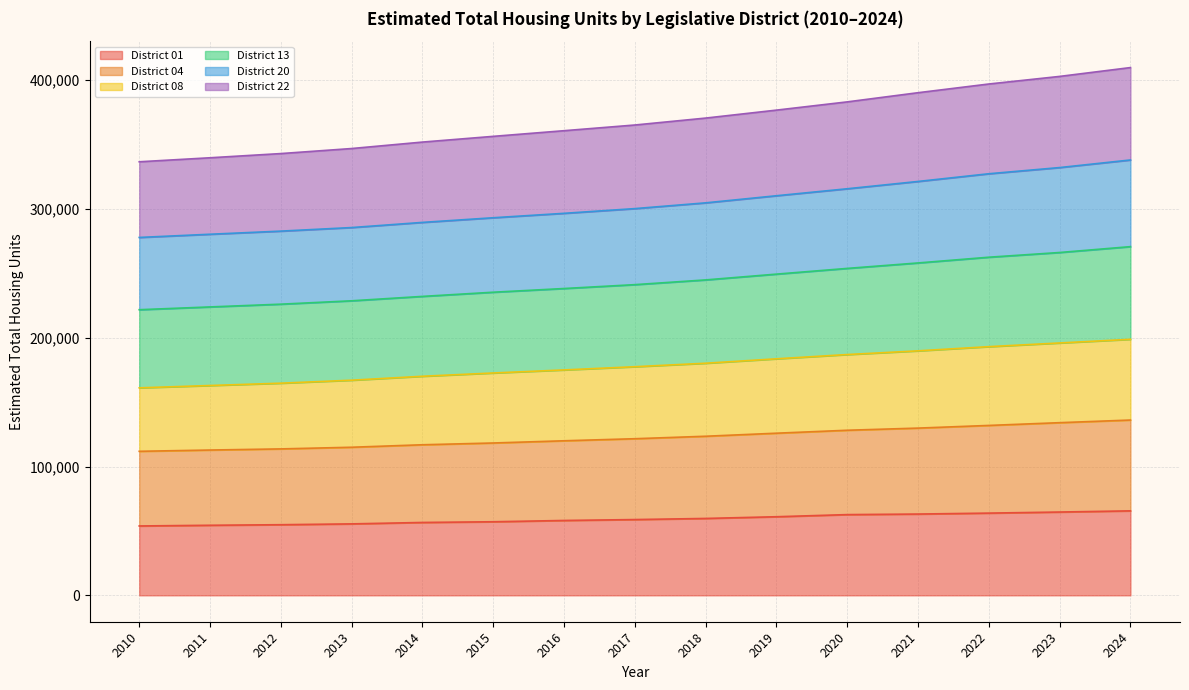

Is the value of District 20 at 2017 greater than the value of District 22 at 2012?

Yes